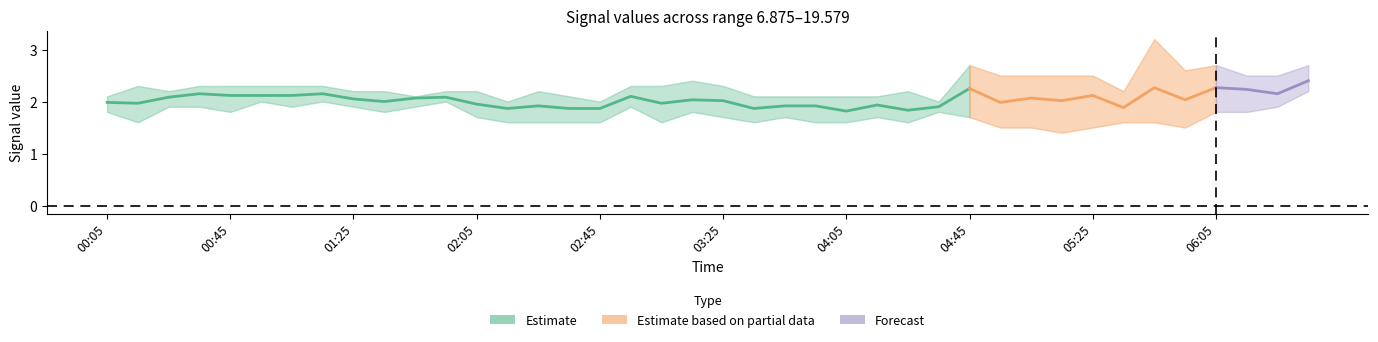

Where is 7.318 nearest to the value 2?

2008/12/09 00:05